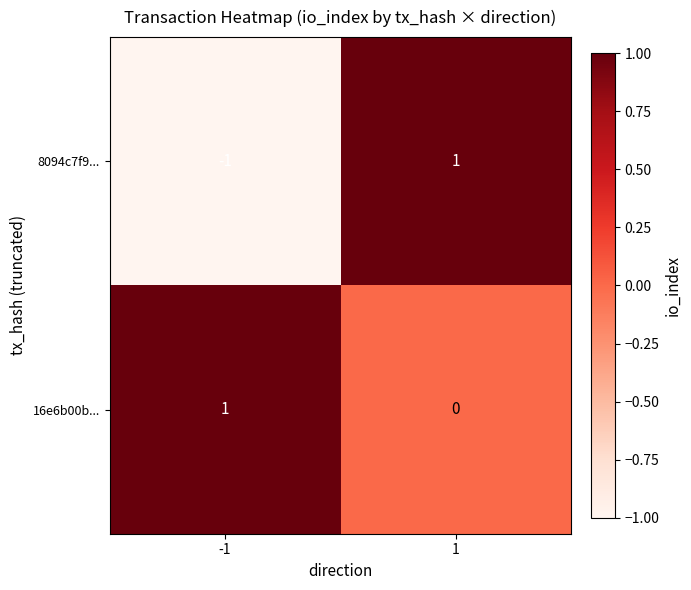

Reading right to left, transcribe all the data shown in this chart.

8094c7f9...: 1	-1
16e6b00b...: 0	1